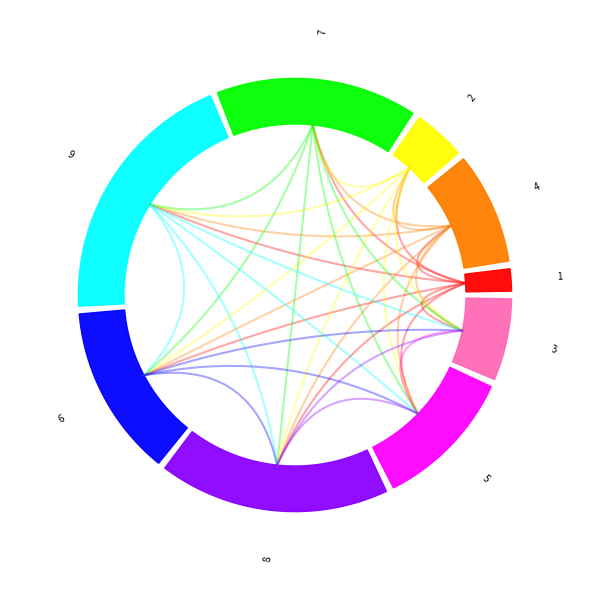

To the nearest percent, what is the difference between the largest and smallest slice percentages?

18%